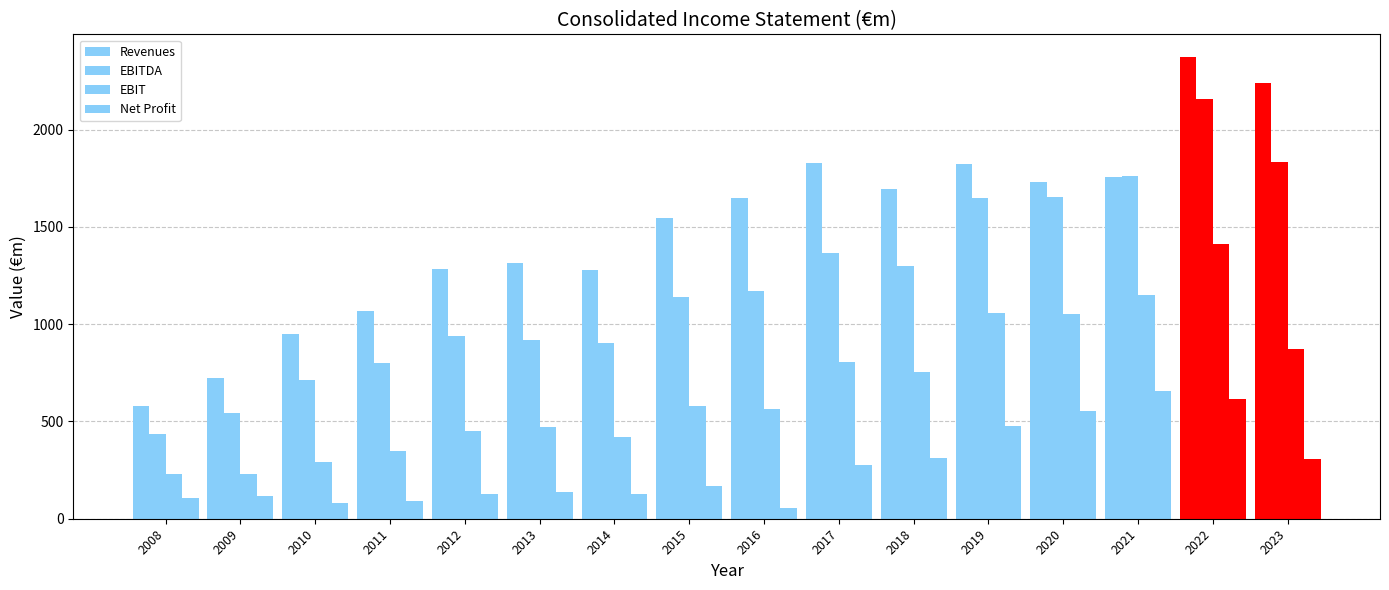

Between 2009 and 2019, which series saw the biggest shift?

EBITDA